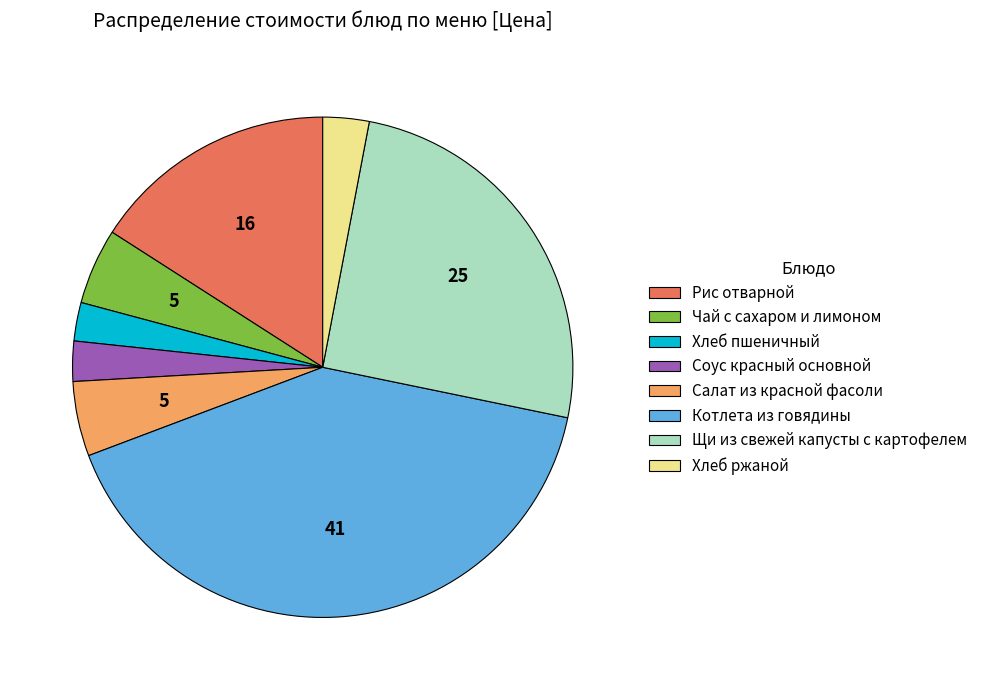

Do Хлеб ржаной and Салат из красной фасоли together represent more than half of the pie?

No